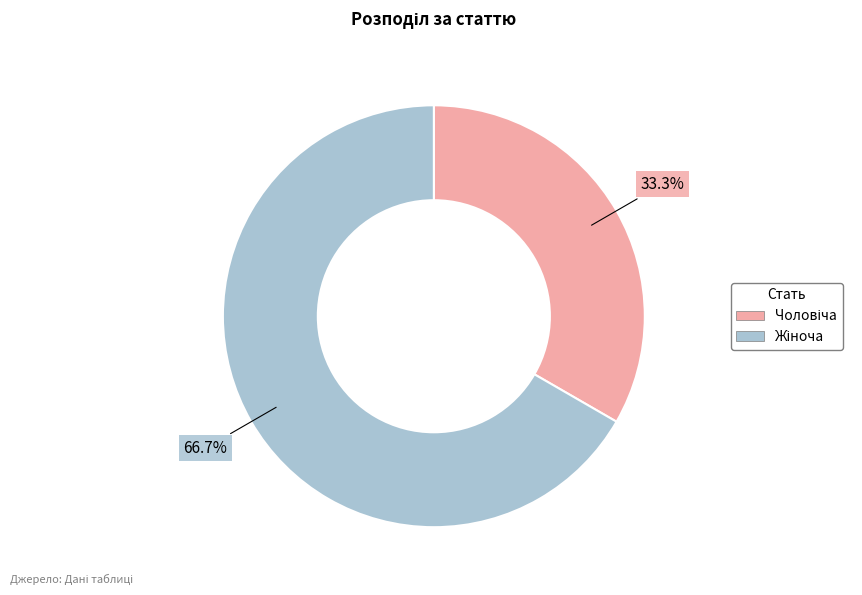

Does any single category account for the majority?

Yes